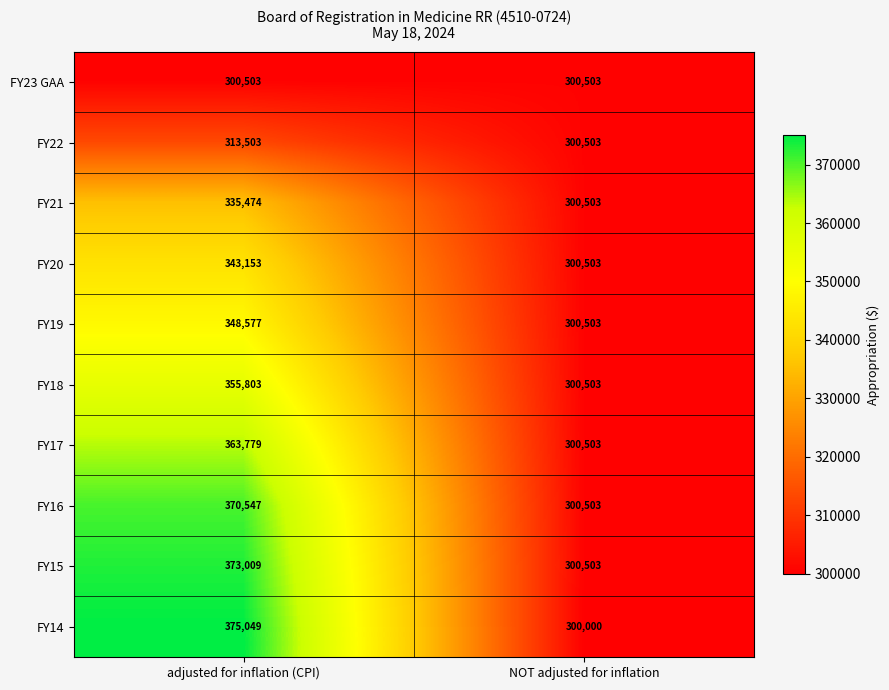

Reading left to right, extract all data points from this chart.

FY23 GAA: adjusted for inflation (CPI)=300503	NOT adjusted for inflation=300503
FY22: adjusted for inflation (CPI)=313503	NOT adjusted for inflation=300503
FY21: adjusted for inflation (CPI)=335474	NOT adjusted for inflation=300503
FY20: adjusted for inflation (CPI)=343153	NOT adjusted for inflation=300503
FY19: adjusted for inflation (CPI)=348577	NOT adjusted for inflation=300503
FY18: adjusted for inflation (CPI)=355803	NOT adjusted for inflation=300503
FY17: adjusted for inflation (CPI)=363779	NOT adjusted for inflation=300503
FY16: adjusted for inflation (CPI)=370547	NOT adjusted for inflation=300503
FY15: adjusted for inflation (CPI)=373009	NOT adjusted for inflation=300503
FY14: adjusted for inflation (CPI)=375049	NOT adjusted for inflation=300000